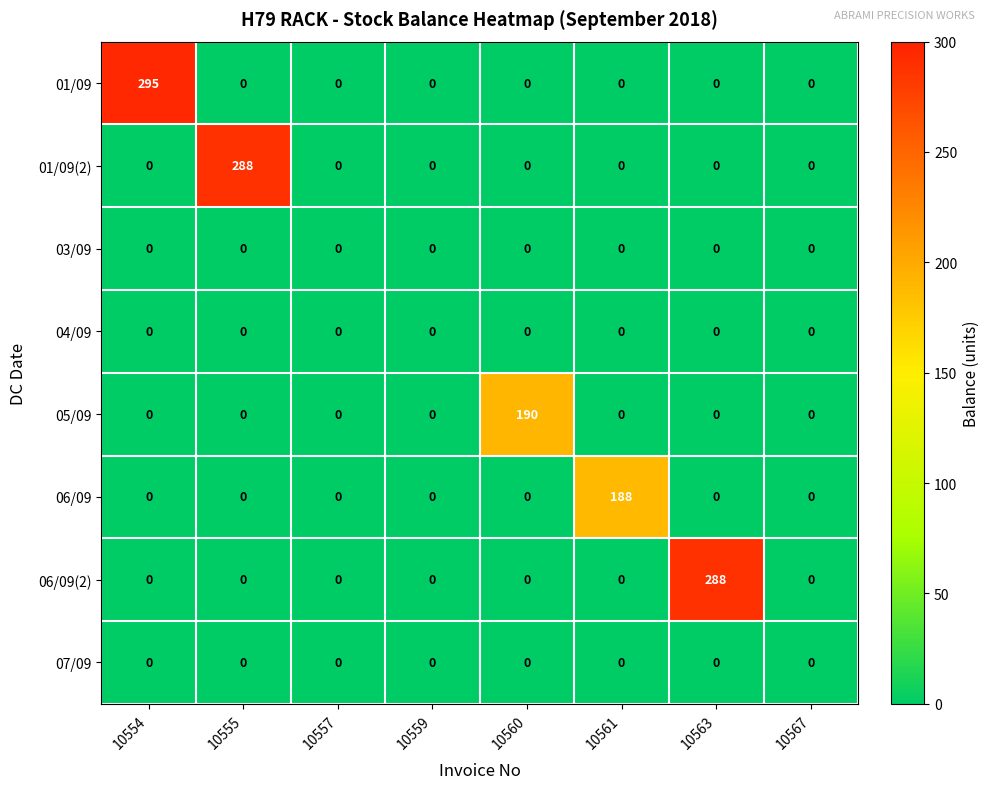

What is the sum of all 01/09(2) values?

288